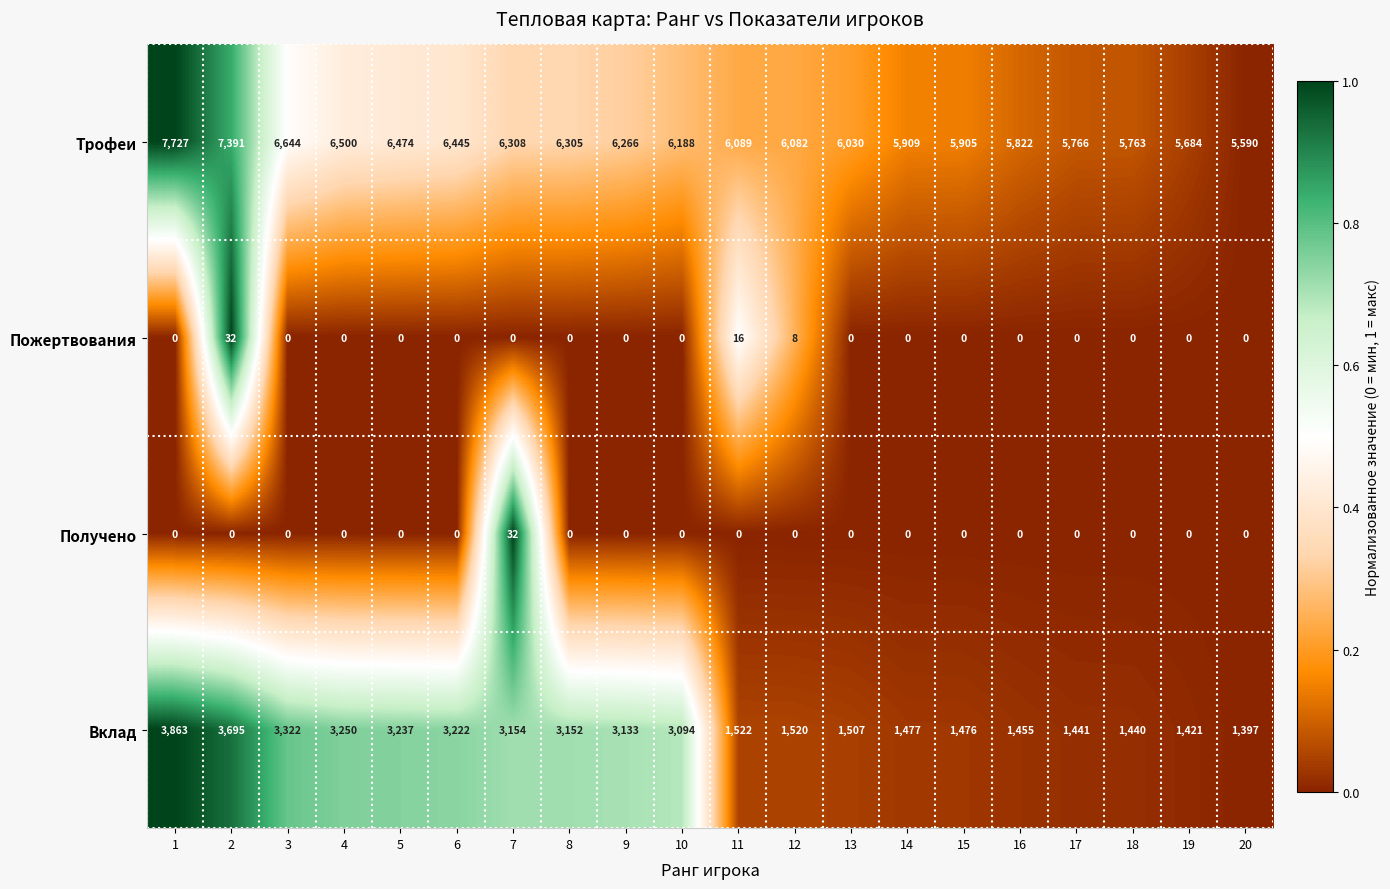

How many distinct data groups are displayed?

4